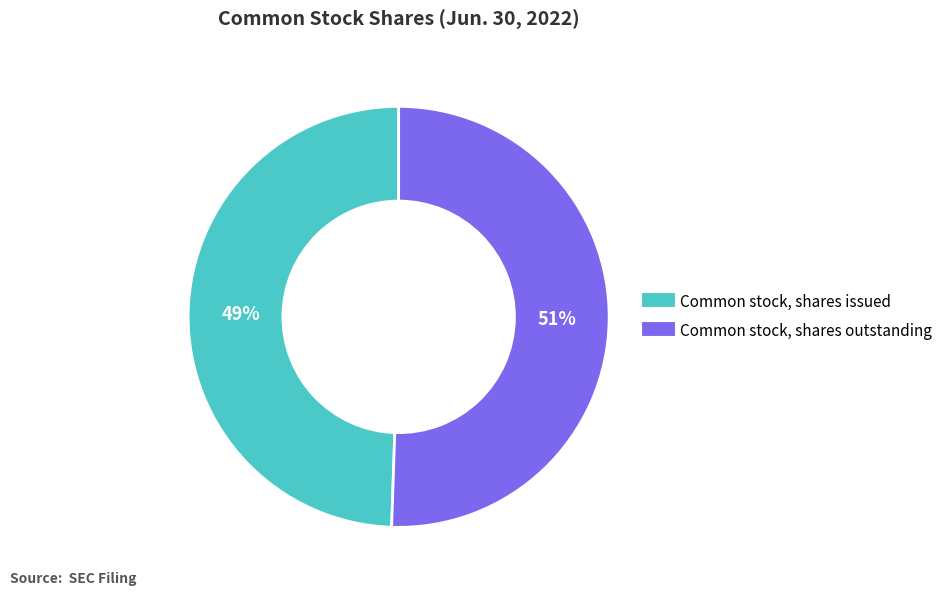

What is the majority slice?

Common stock, shares outstanding